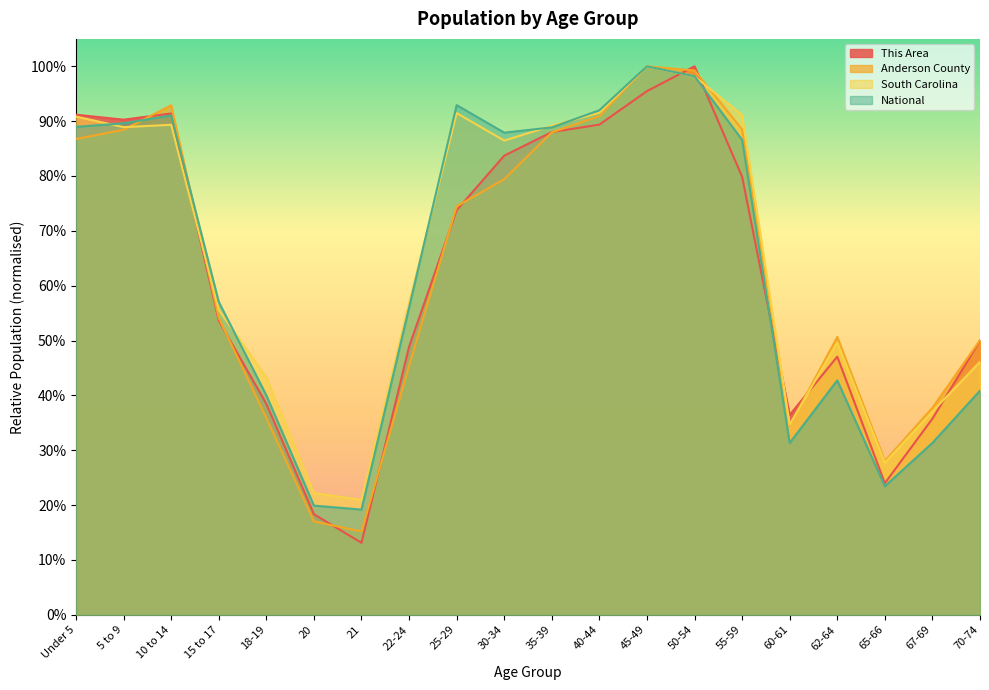

What is the label of the 15th point from the right?

20